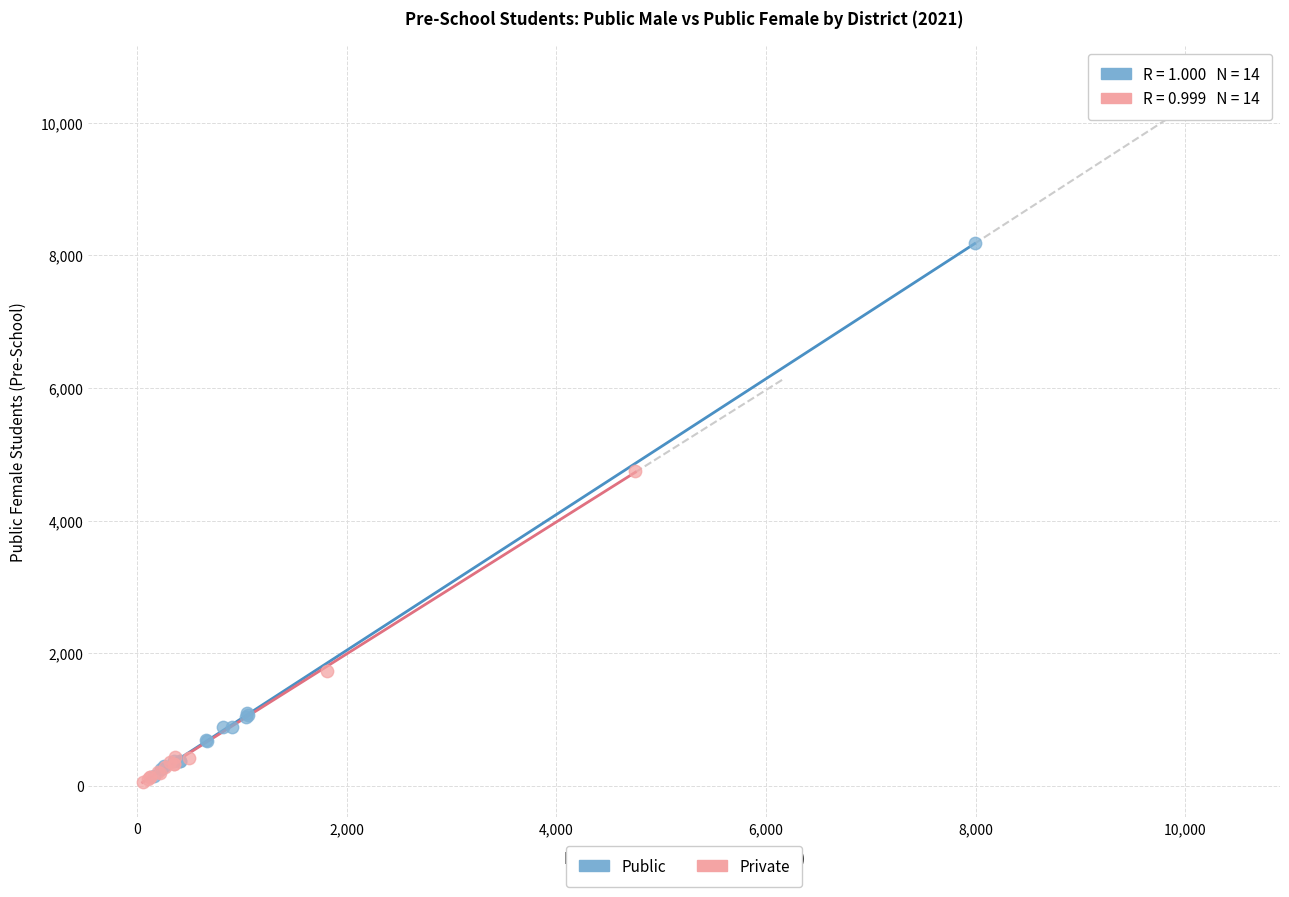

Which series has the largest Y range (max minus min)?

Public